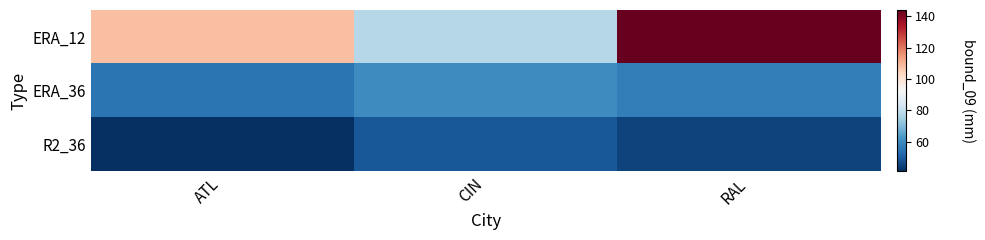

At CIN, list the series in order from largest to smallest.

ERA_12, ERA_36, R2_36